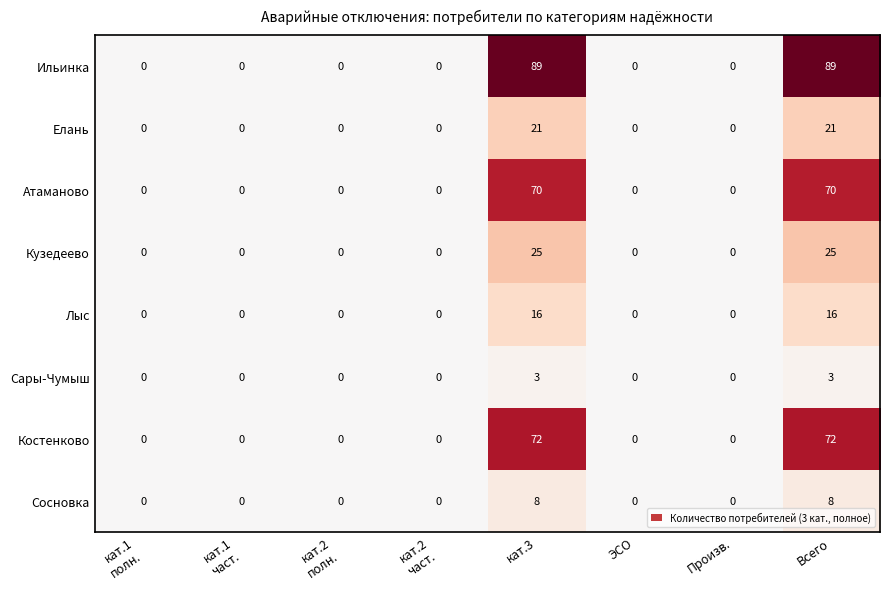

What is the total value across all series at Всего?

304